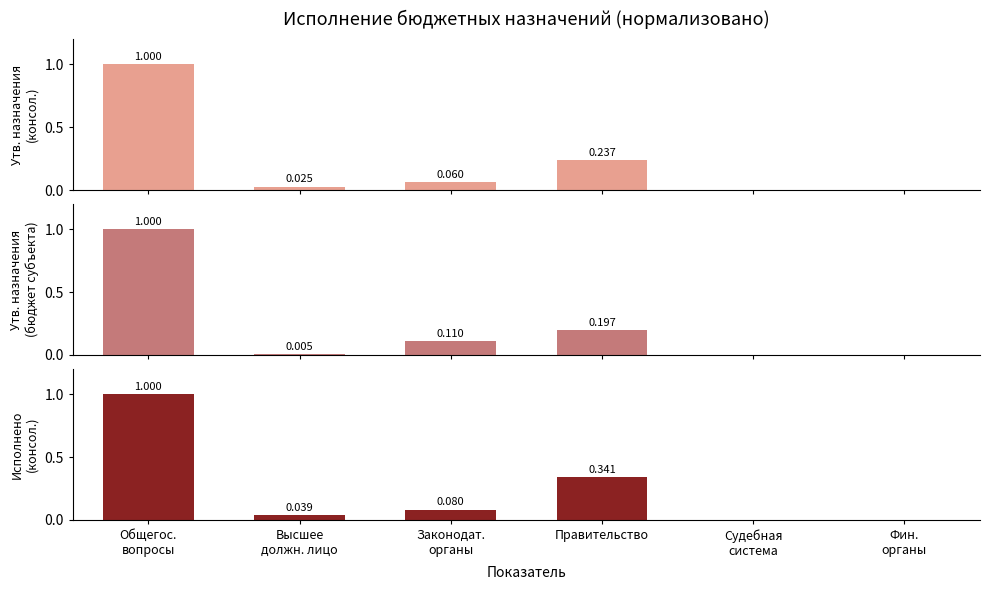

What is the sum of the Исполнено (консолидированный) values at Фин.
органы and Законодат.
органы?

0.1